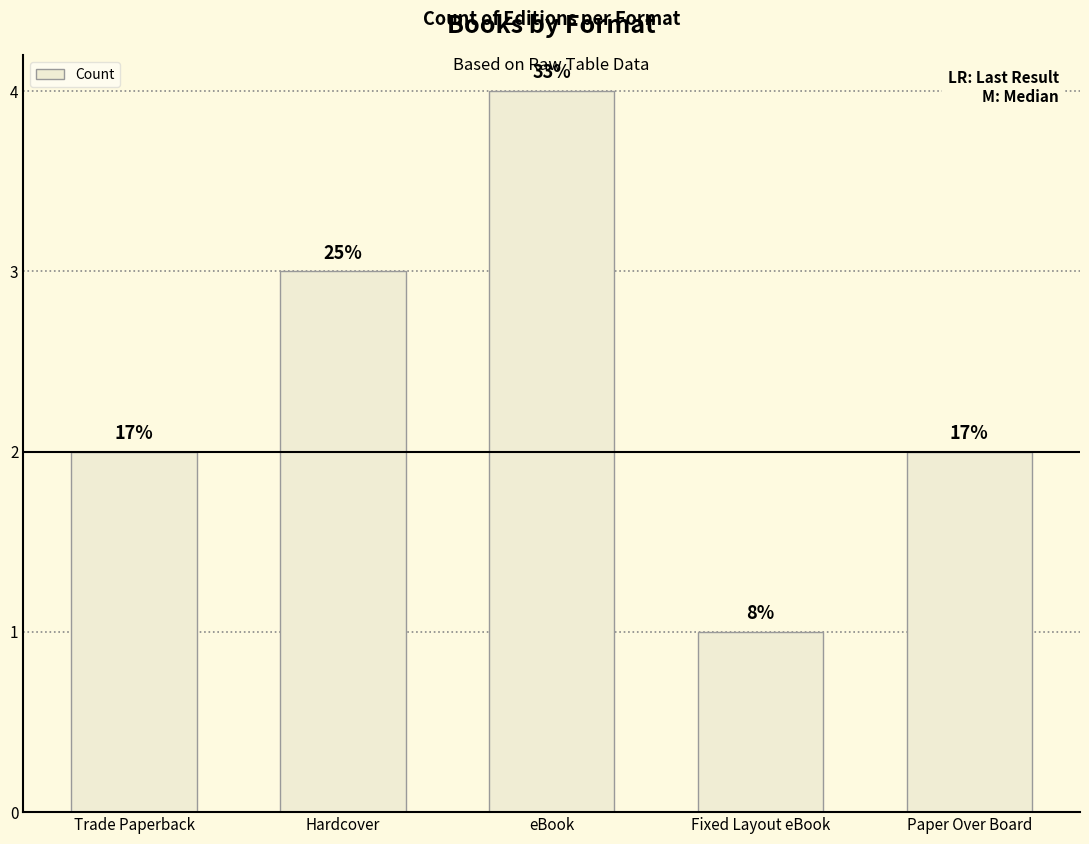

Are the bars horizontal?

No